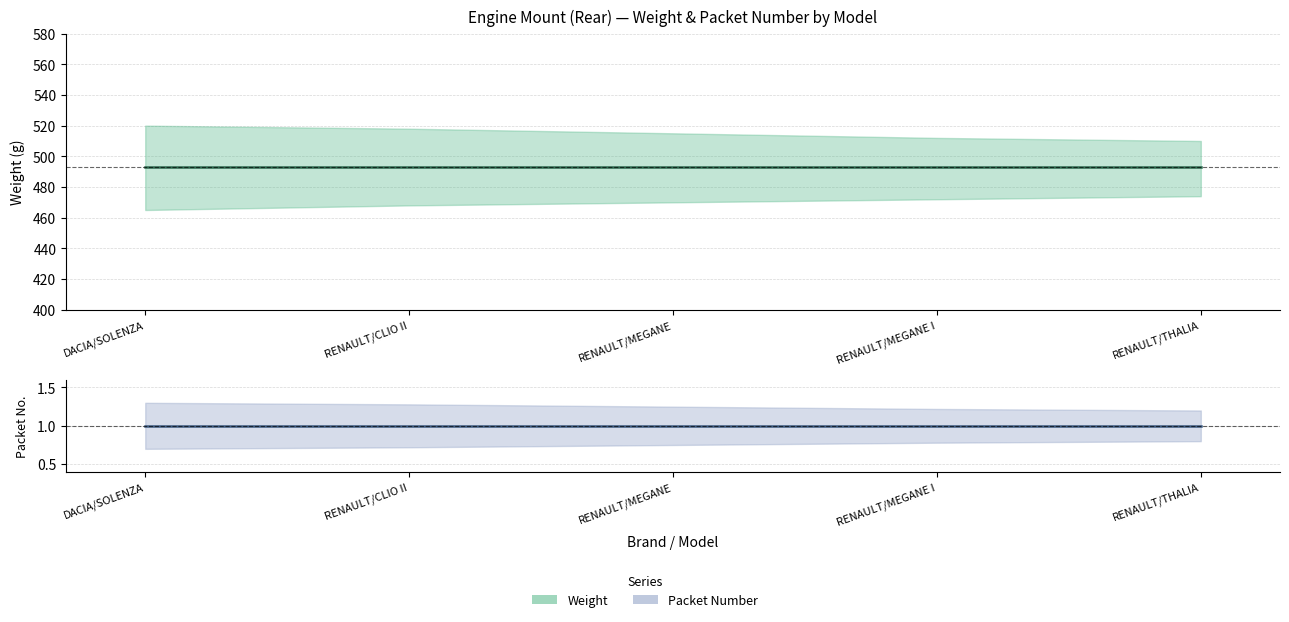

Reading left to right, list all the values displayed in this chart.

WEIGHT (mid): DACIA/SOLENZA=493	RENAULT/CLIO II=493	RENAULT/MEGANE=493	RENAULT/MEGANE I=493	RENAULT/THALIA=493
PACKET NUMBER (mid): DACIA/SOLENZA=1	RENAULT/CLIO II=1	RENAULT/MEGANE=1	RENAULT/MEGANE I=1	RENAULT/THALIA=1